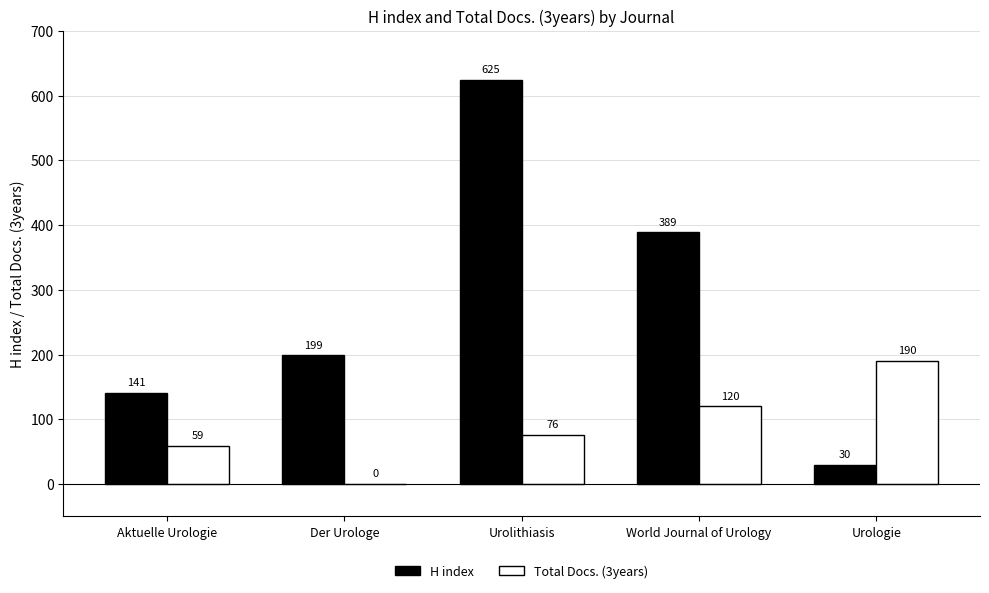

Reading left to right, what are all the values shown in this chart?

H index: Aktuelle Urologie=141	Der Urologe=199	Urolithiasis=625	World Journal of Urology=389	Urologie=30
Total Docs. (3years): Aktuelle Urologie=59	Der Urologe=0	Urolithiasis=76	World Journal of Urology=120	Urologie=190